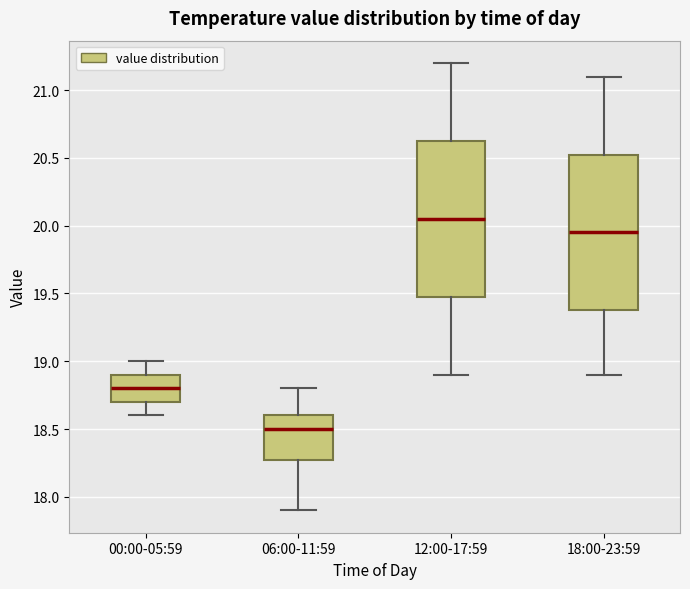

Which box's median line is the lowest?

06:00-11:59